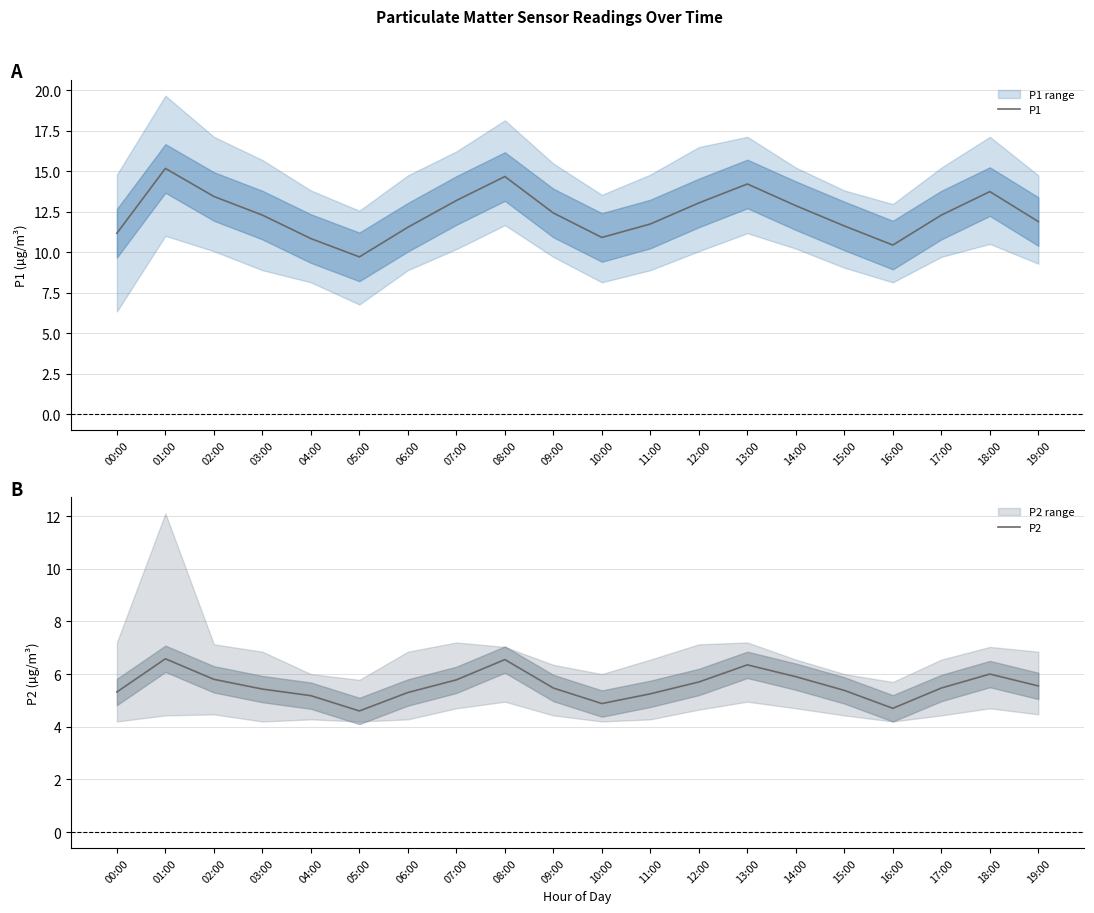

True or false: P1 and P2 cross at least once.

False